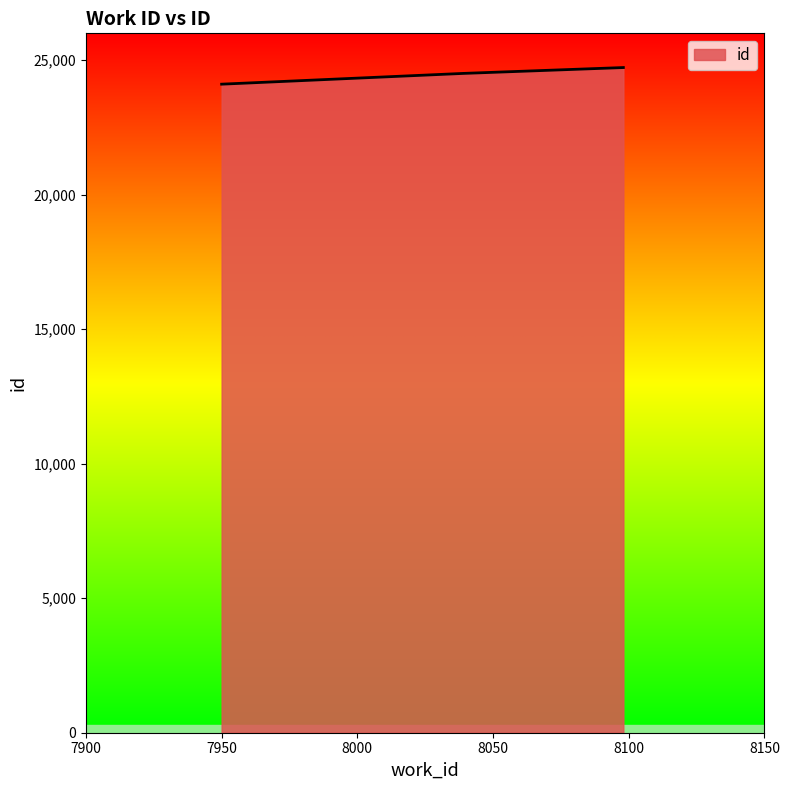

What is the maximum value shown in the chart?

24728